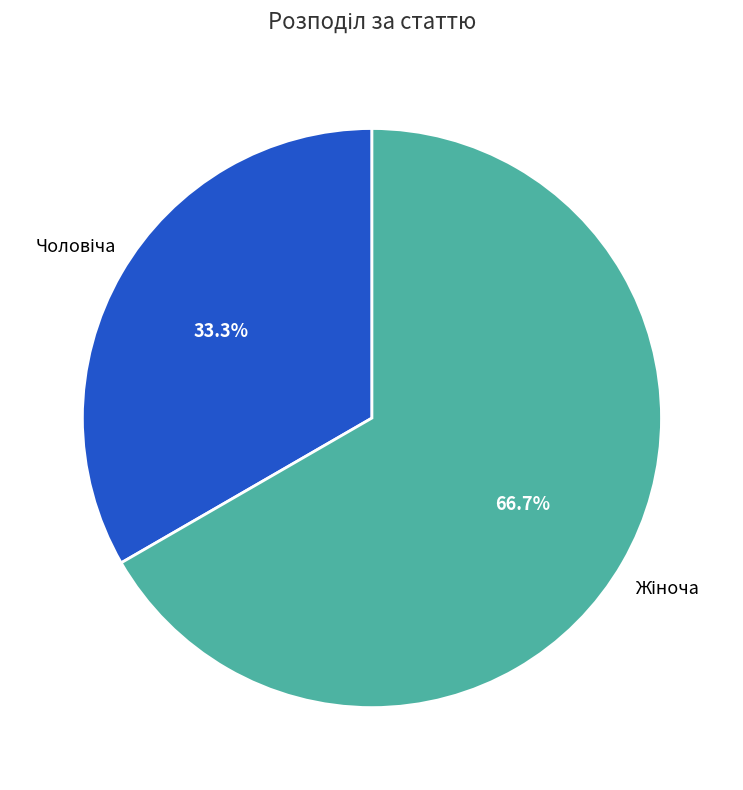

Is there any slice that represents more than half of the pie?

Yes